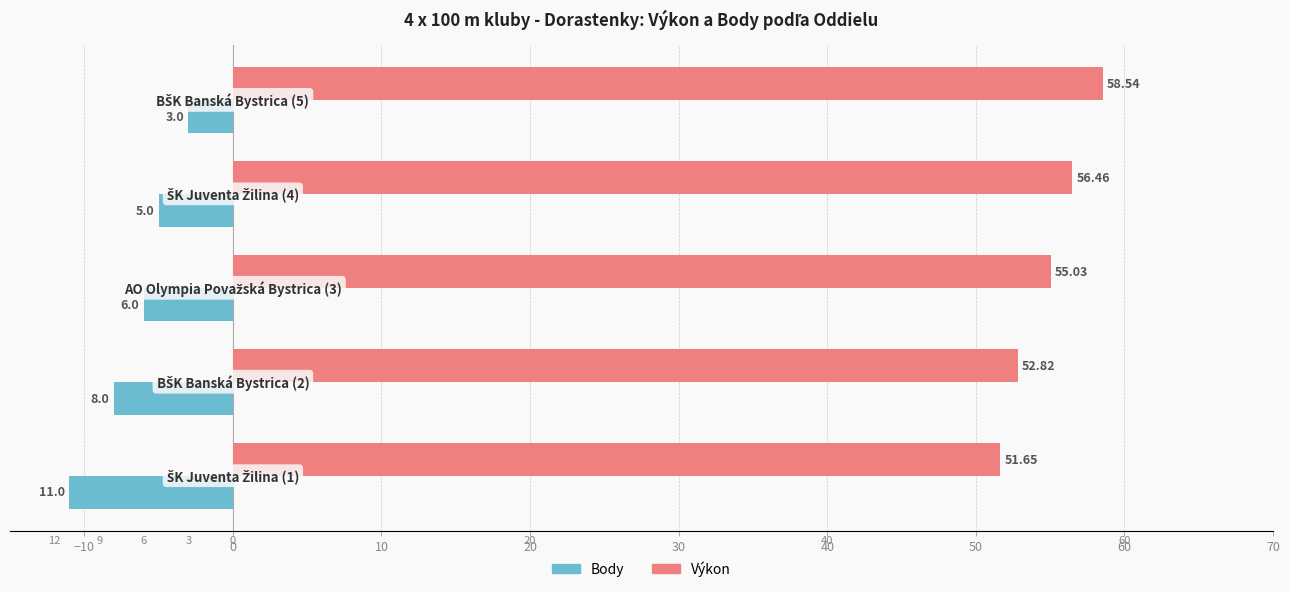

Which series has the largest total across all categories?

Výkon